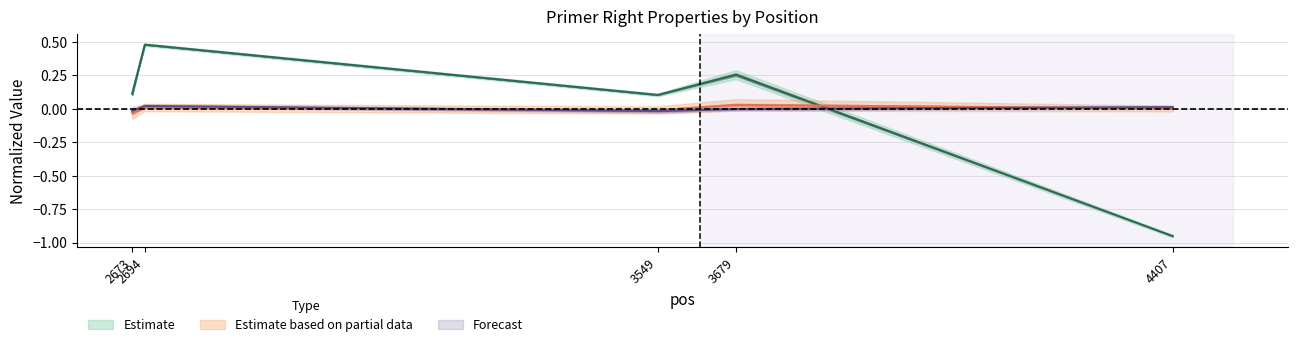

At which category does PRIMER_RIGHT_0_TM reach its first local valley?

3549